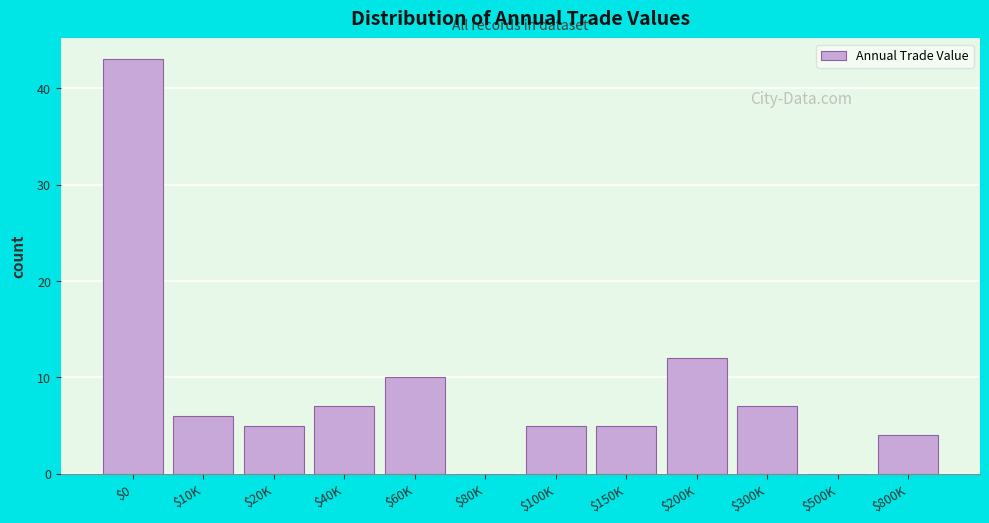

What is the maximum value shown in the chart?

43